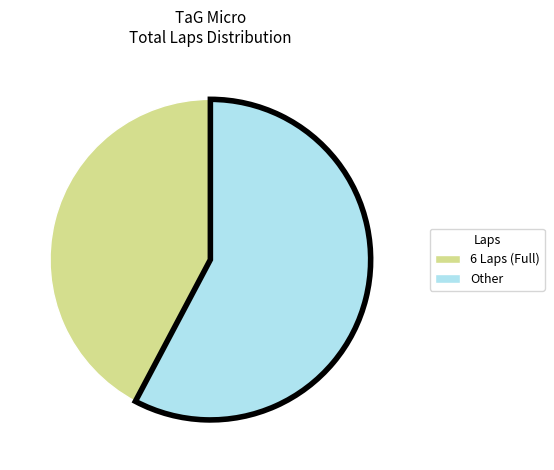

Is it true that Other is 51% of the pie?

False